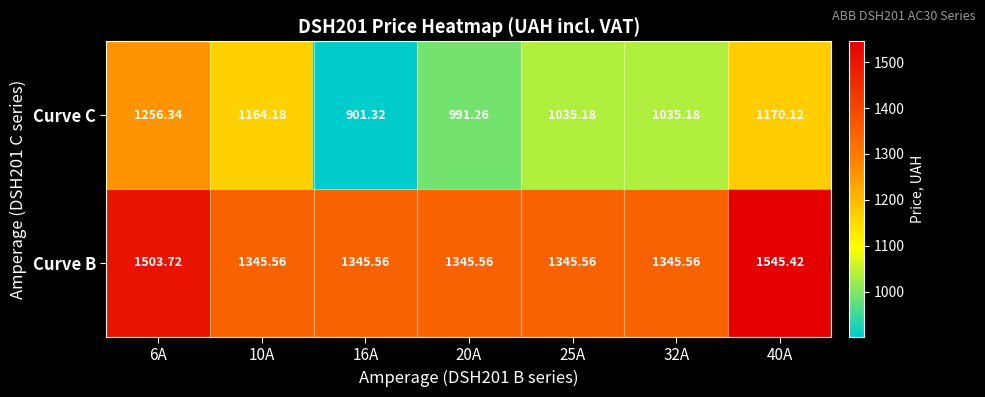

Which category has the highest value across all series?

40A